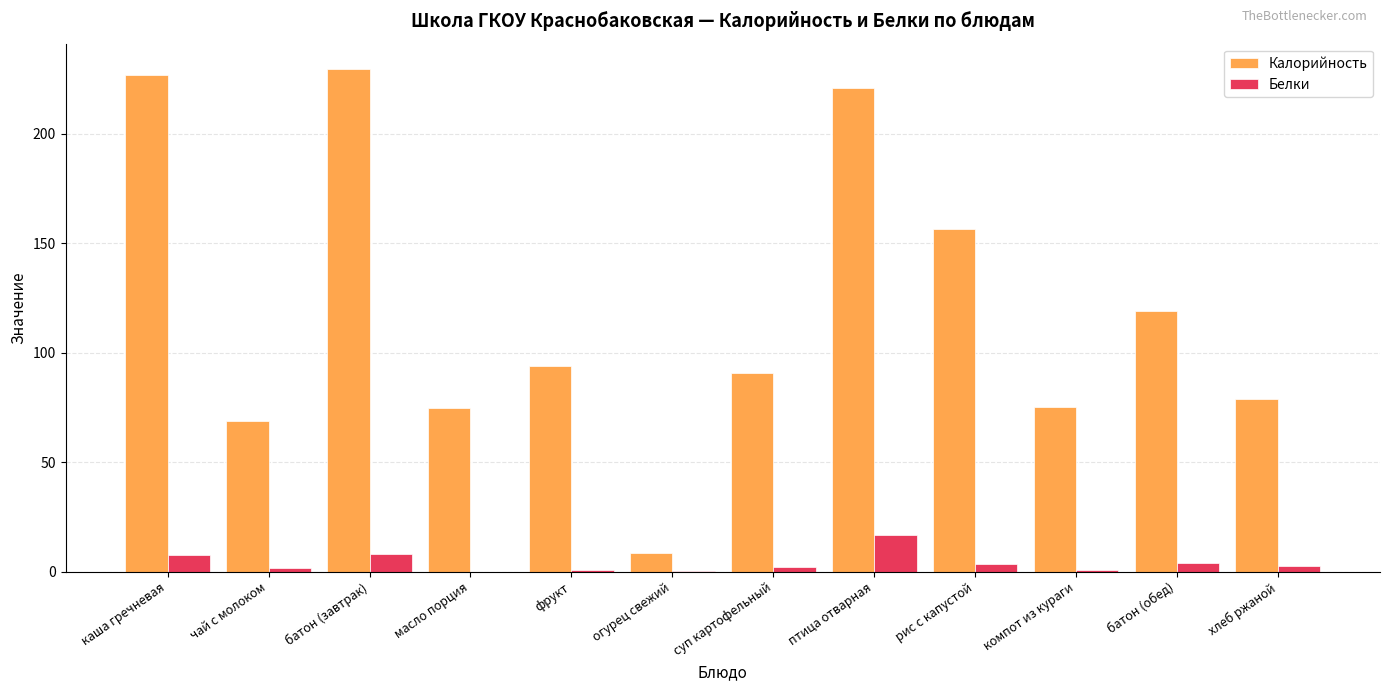

The Калорийность series shows 124.7 at компот из кураги. True or false?

False